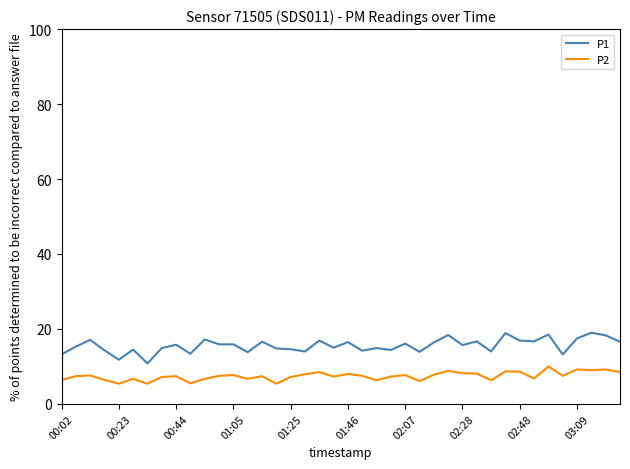

What are all the series names shown in the legend?

P1, P2